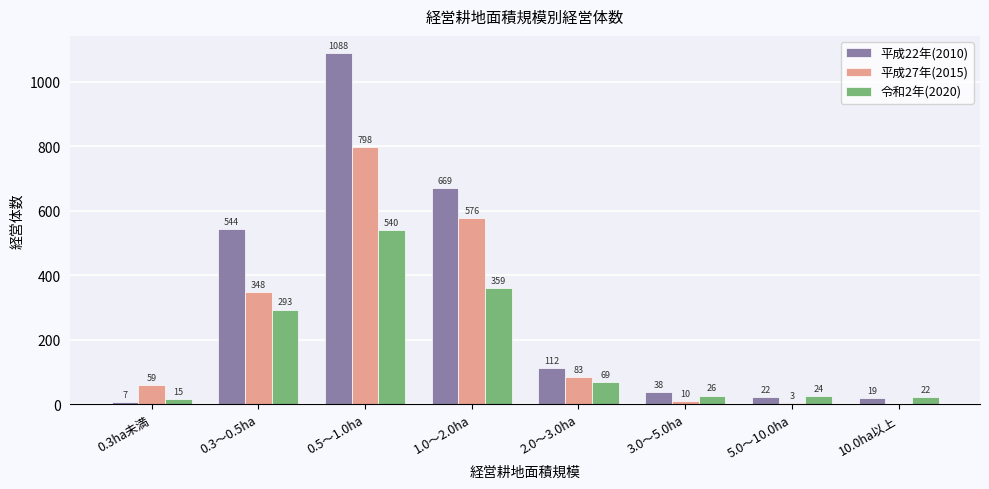

At which category does the chart reach its peak across all series?

0.5～1.0ha